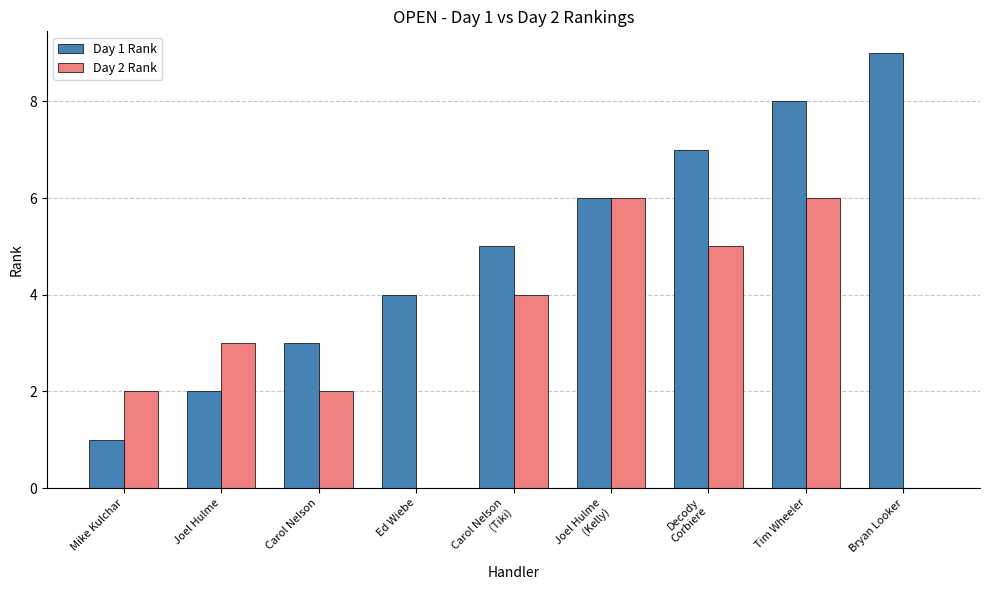

Count the number of data series in this chart.

2